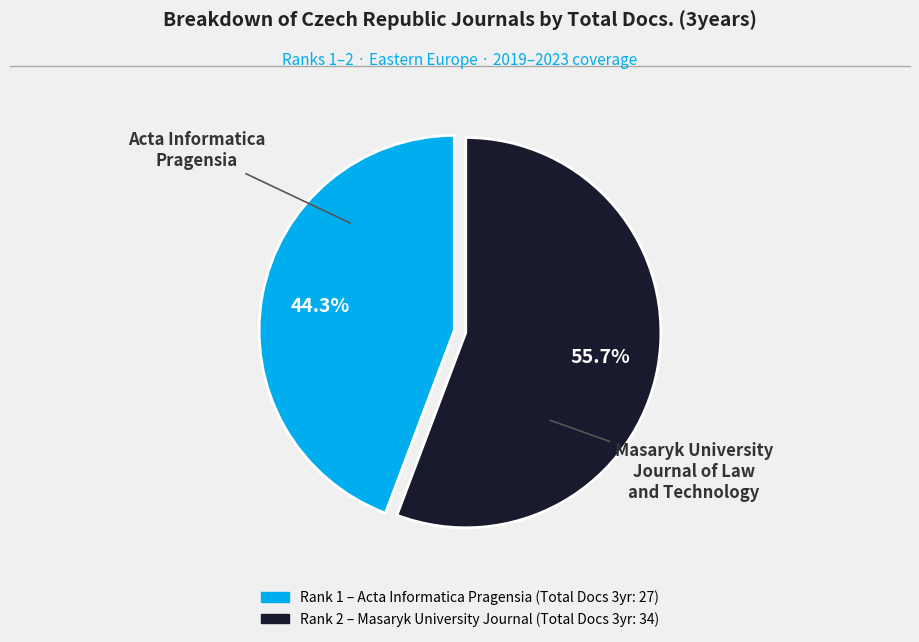

Is there any slice that represents more than half of the pie?

Yes